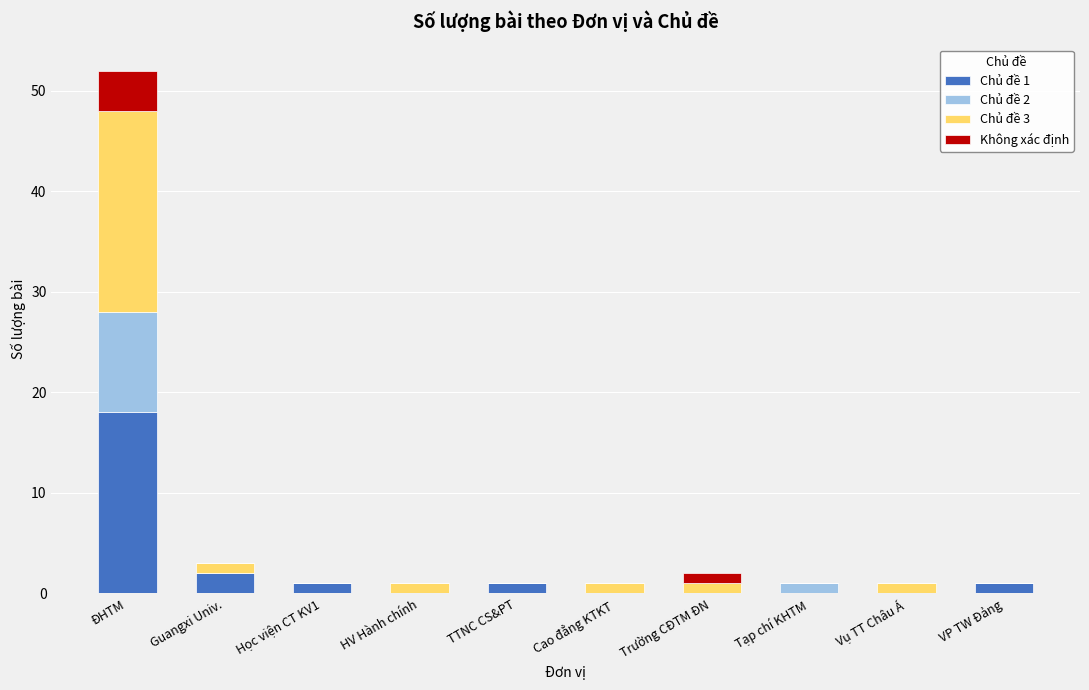

True or false: Chủ đề 1 has a value of 18 at ĐHTM.

True